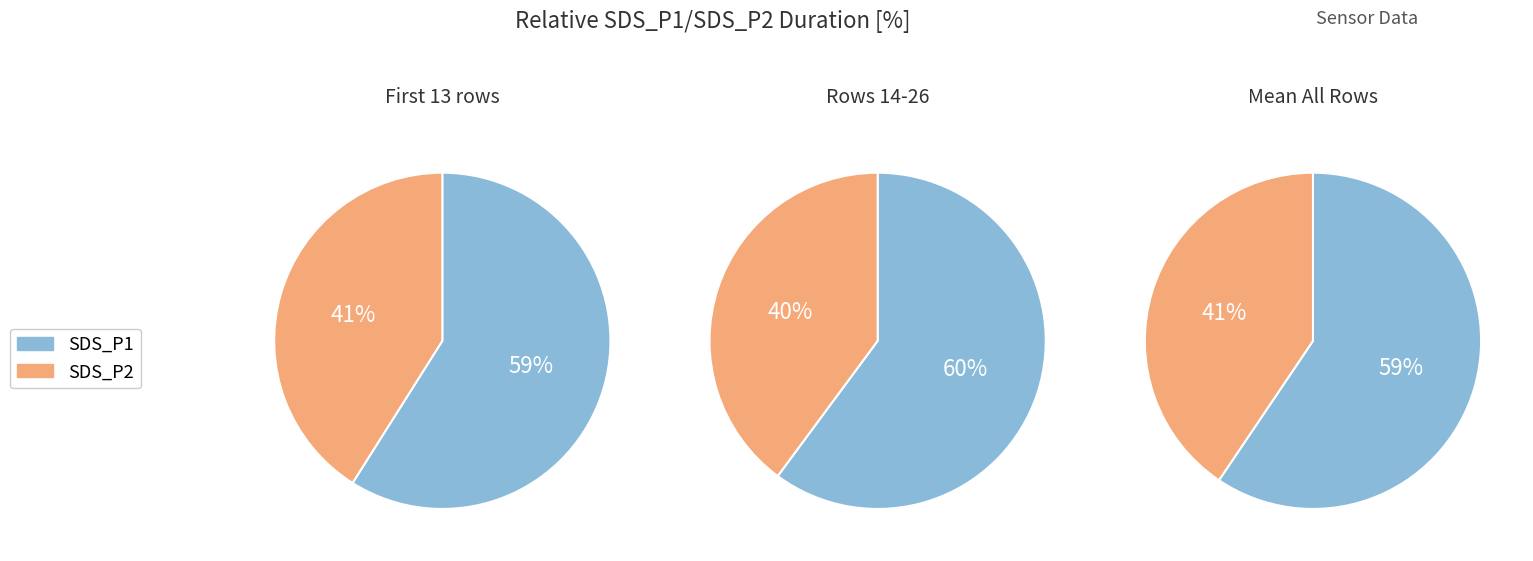

Which series changed the most between 14 and 24?

SDS_P1